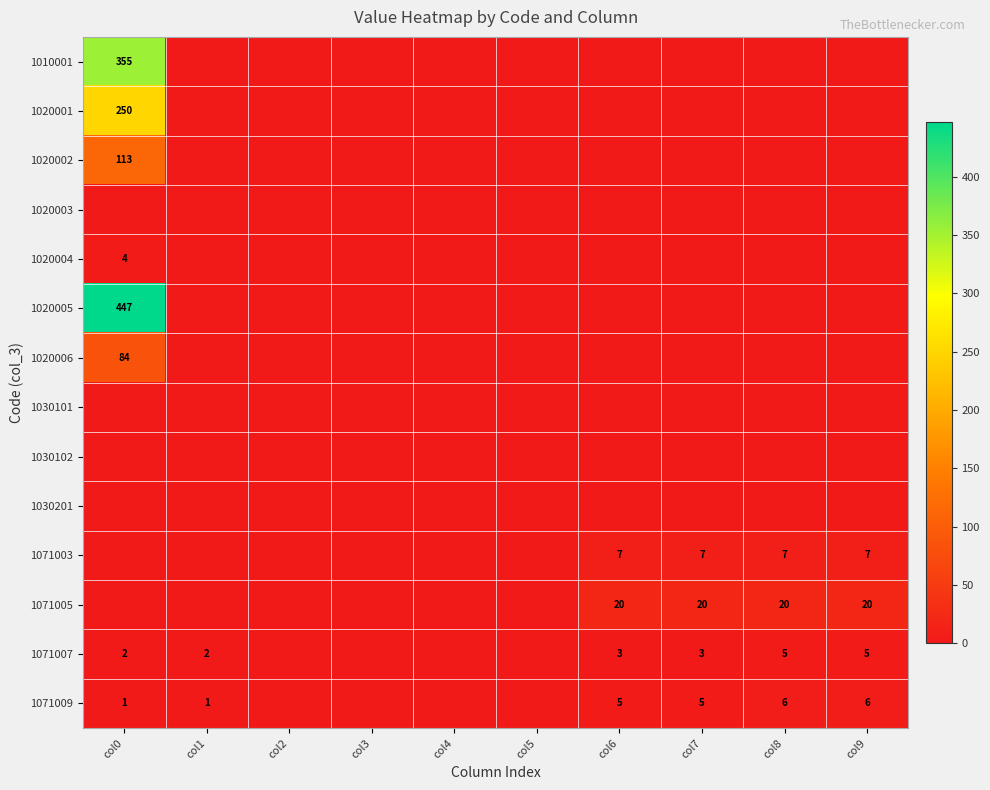

Is it true that 1020006 equals 46 at col0?

False